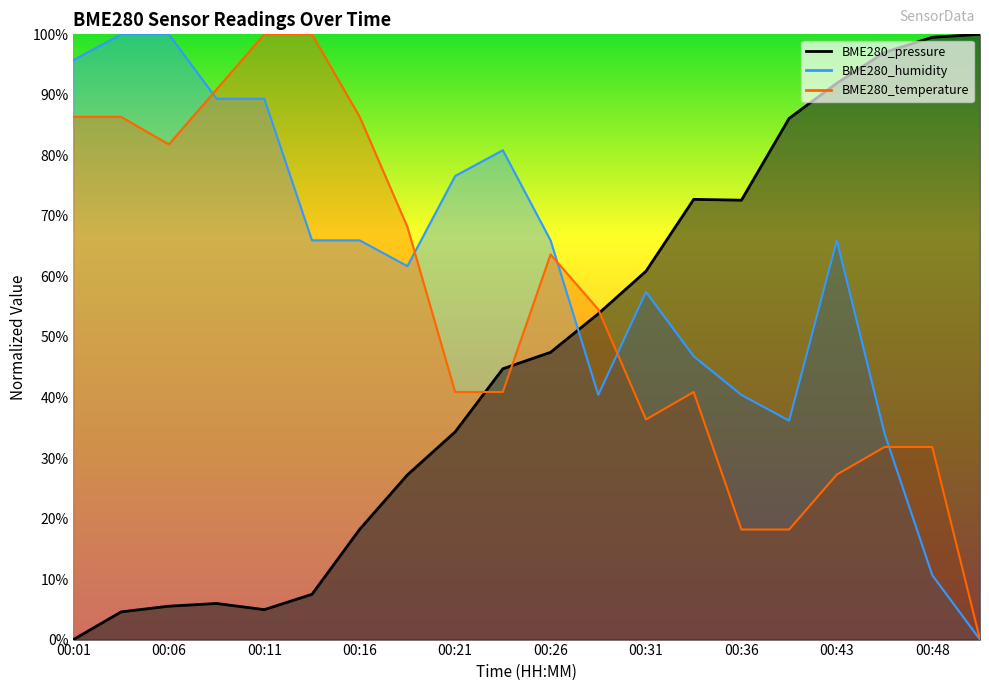

What is the spread (max minus min) of values at 00:08?

0.8